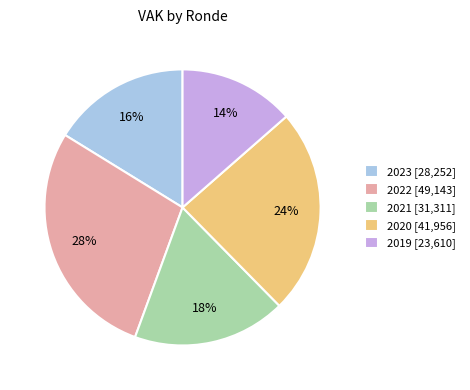

To the nearest percent, what portion does 2019 [23,610] represent?

14%